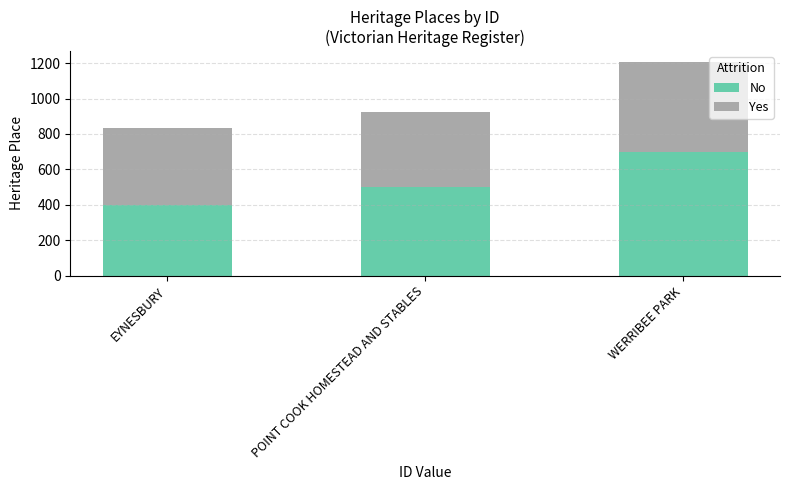

At which category is the sum across all series the highest?

WERRIBEE PARK